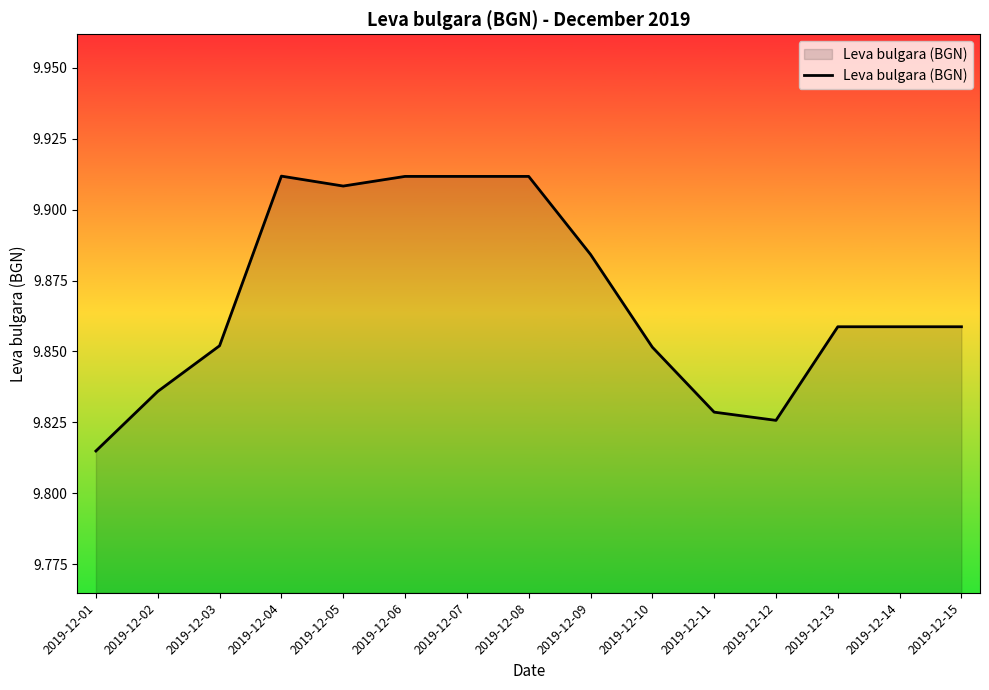

Between 2019-12-12 and 2019-12-11, which is larger?

2019-12-11